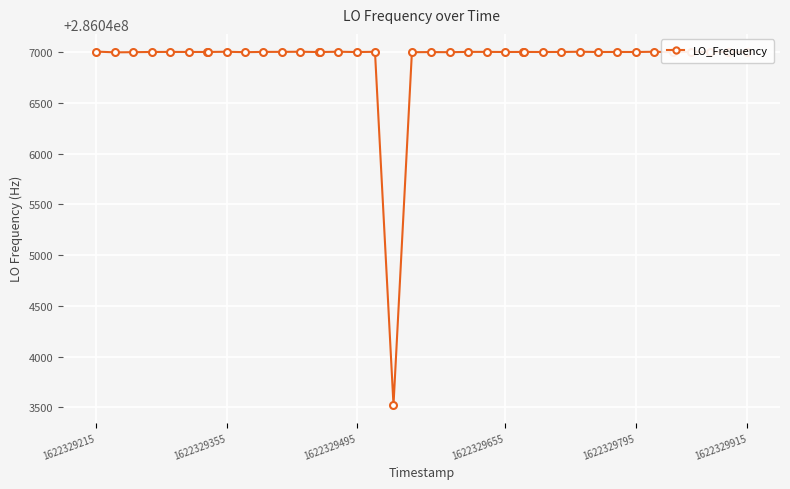

What is the difference between the second highest and minimum values?

3482.3